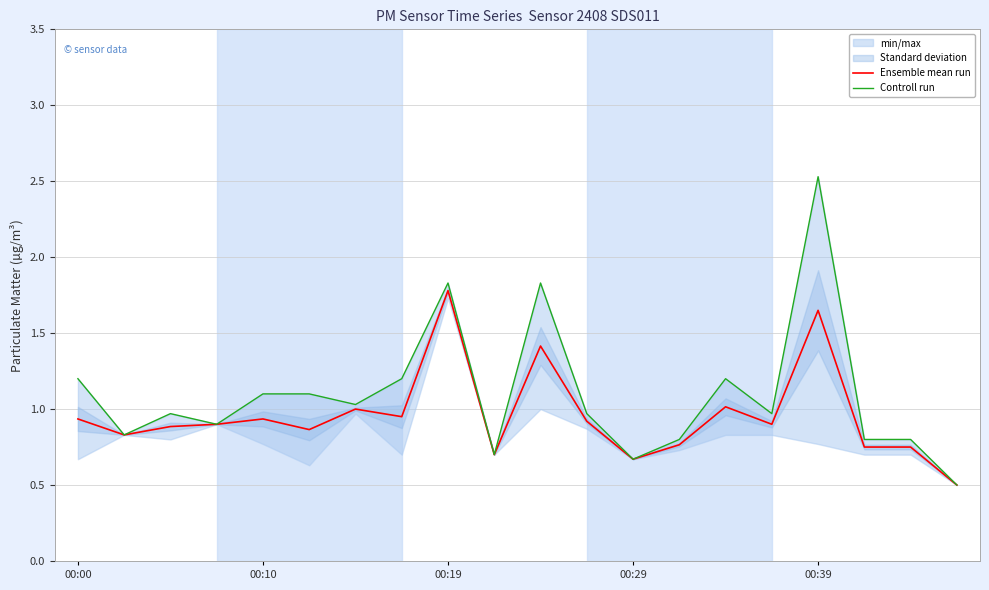

What is the maximum value for Ensemble mean run?

1.8